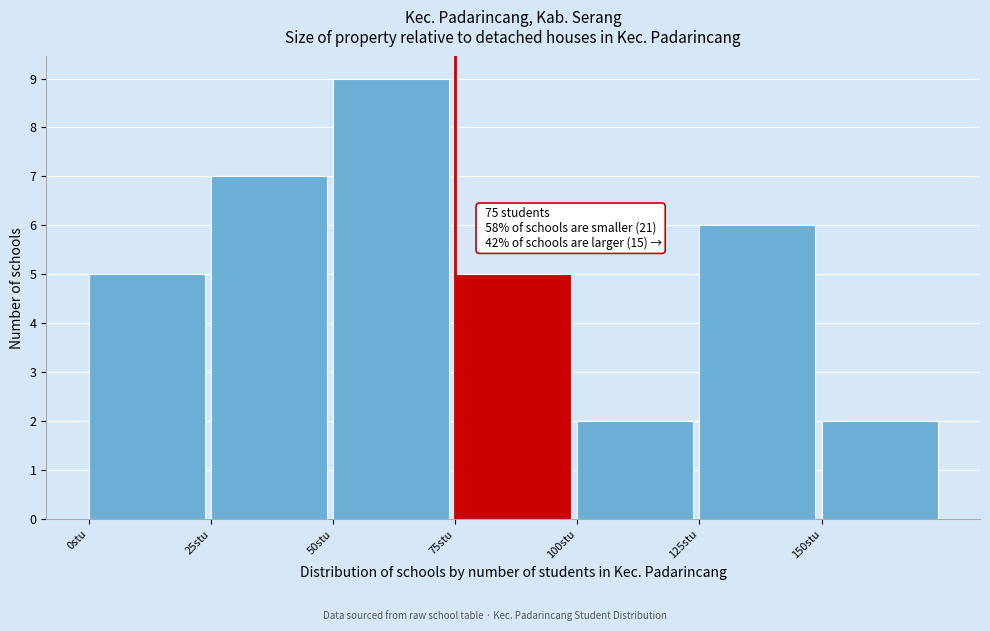

Which range on the x-axis has the tallest bar?

50 to 75